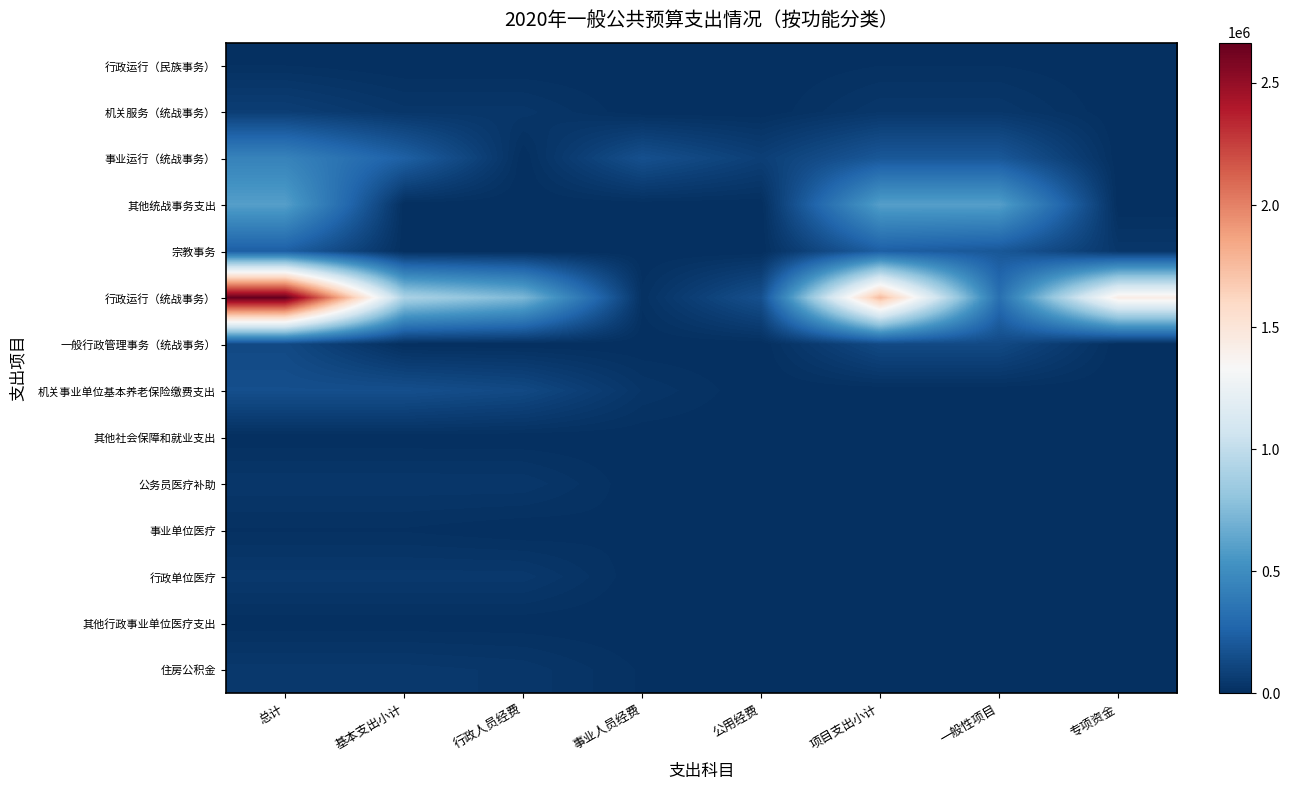

At how many categories does at least one series exceed 1967811?

1